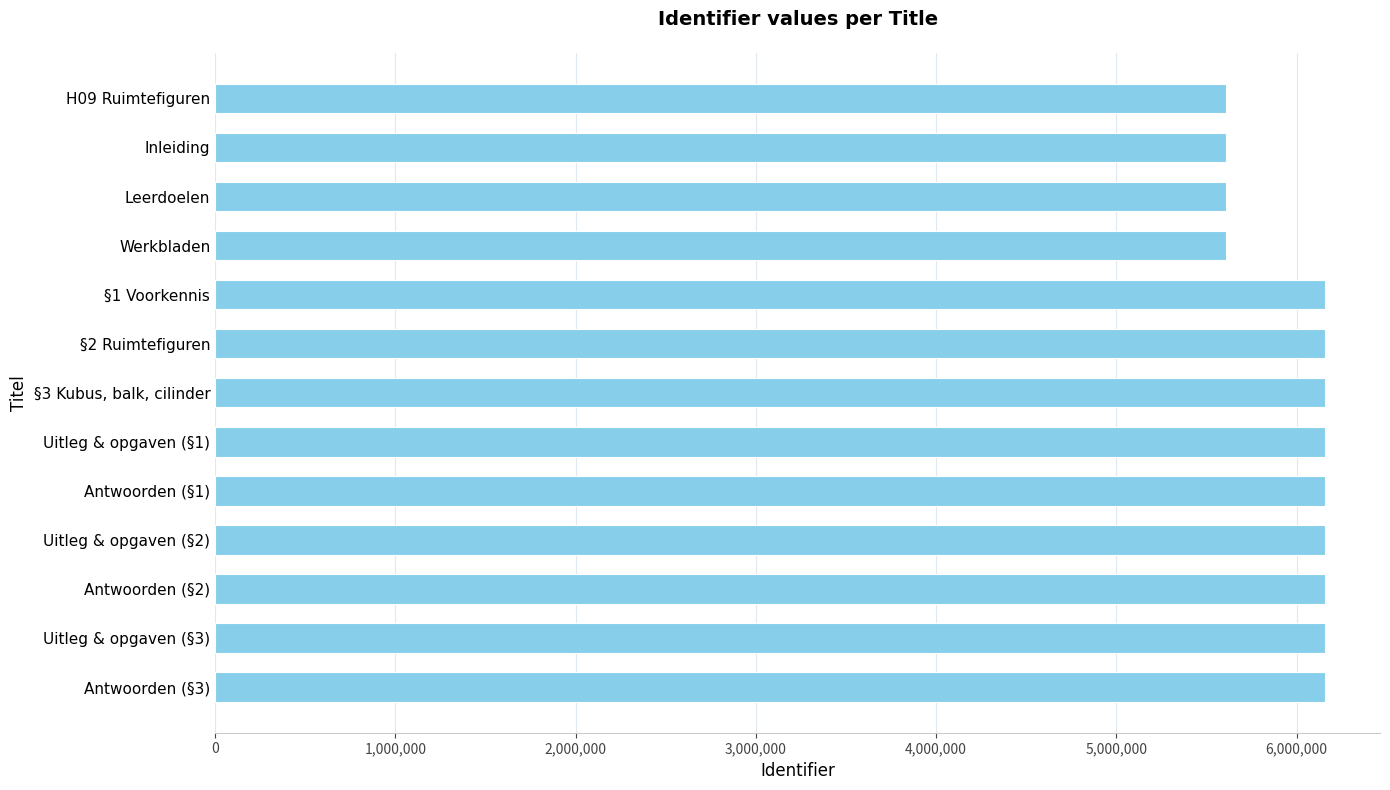

Is it true that the value at H09 Ruimtefiguren is 7347325?

False